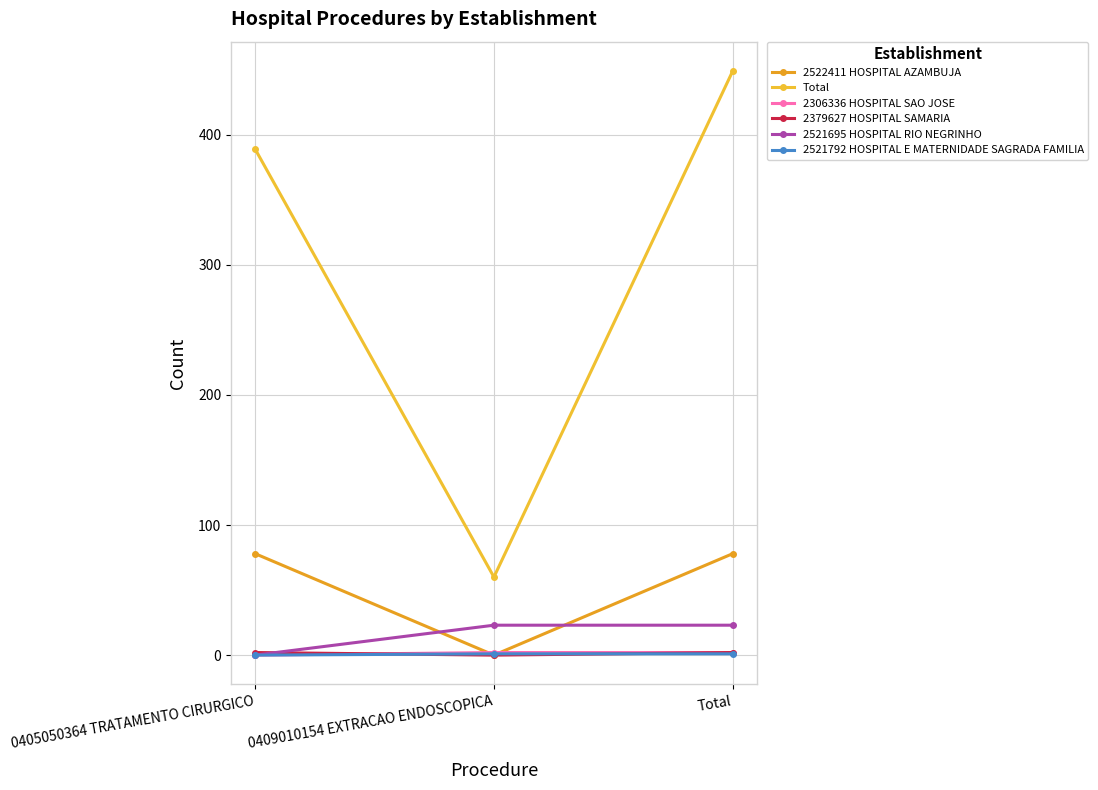

Between 0409010154 EXTRACAO ENDOSCOPICA and Total, which series saw the biggest shift?

Total